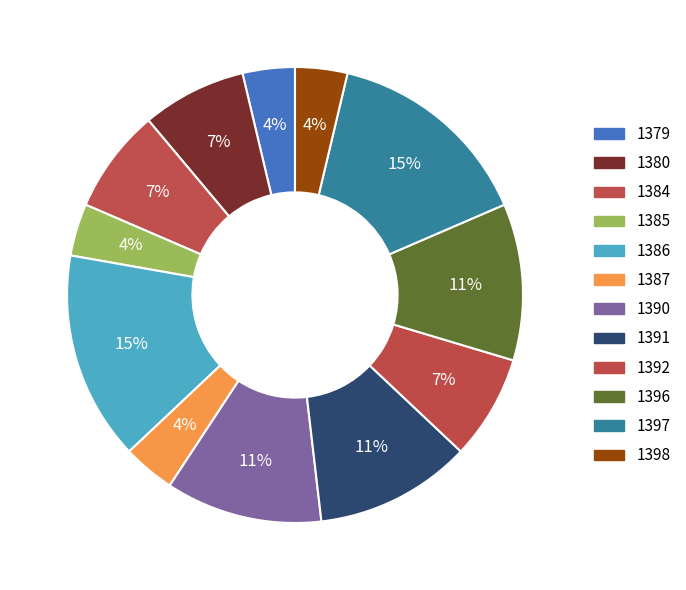

To the nearest percent, what is the combined percentage of 1392 and 1379?

11%